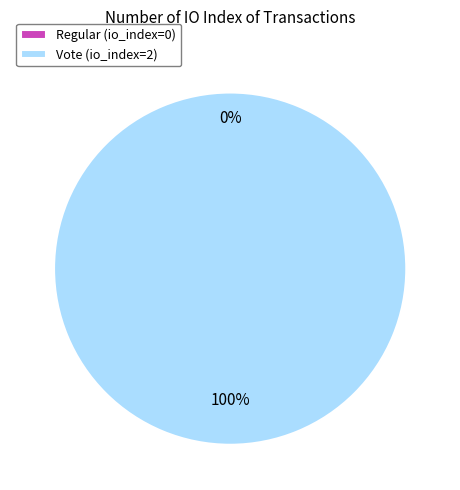

How many slices are in this pie chart?

2